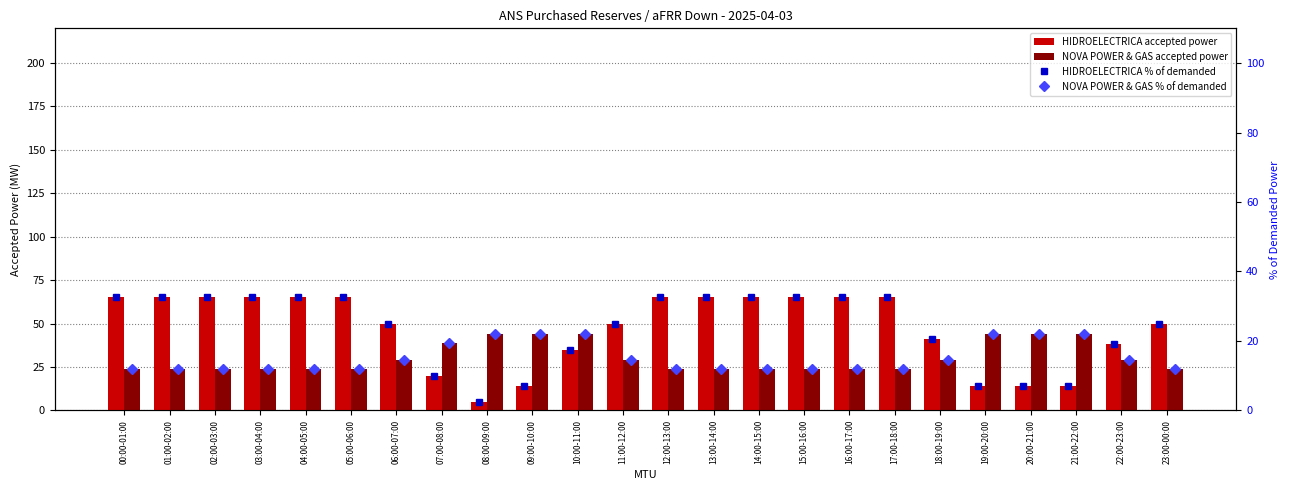

What is the sum of the NOVA POWER & GAS accepted power values at 04:00-05:00 and 08:00-09:00?

68.0